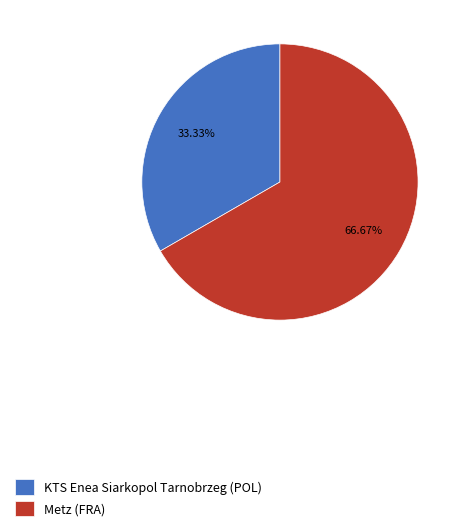

Approximately how many times larger is the value at KTS Enea Siarkopol Tarnobrzeg (POL) compared to Metz (FRA)?

0.5